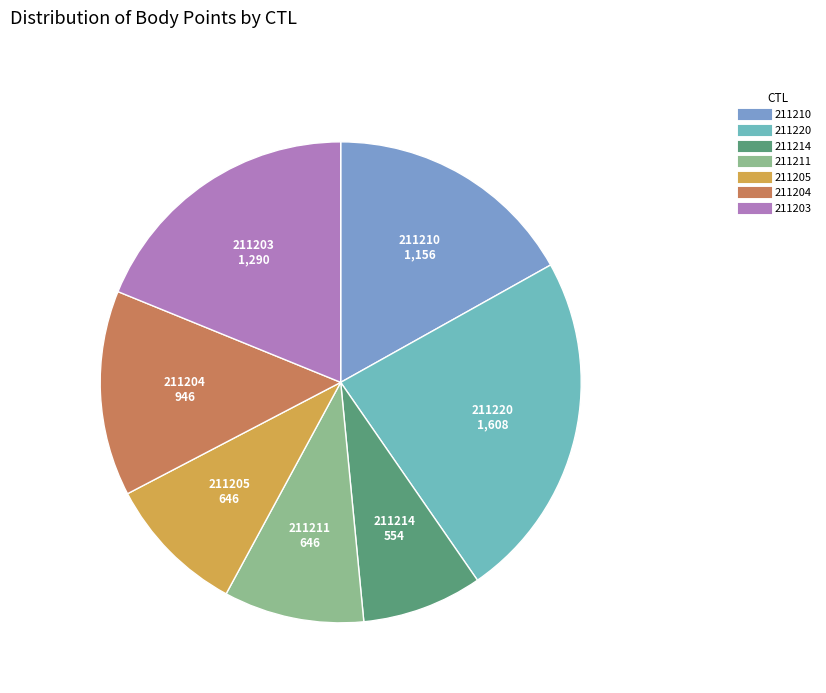

Which has a higher value, 211205 or 211210?

211210